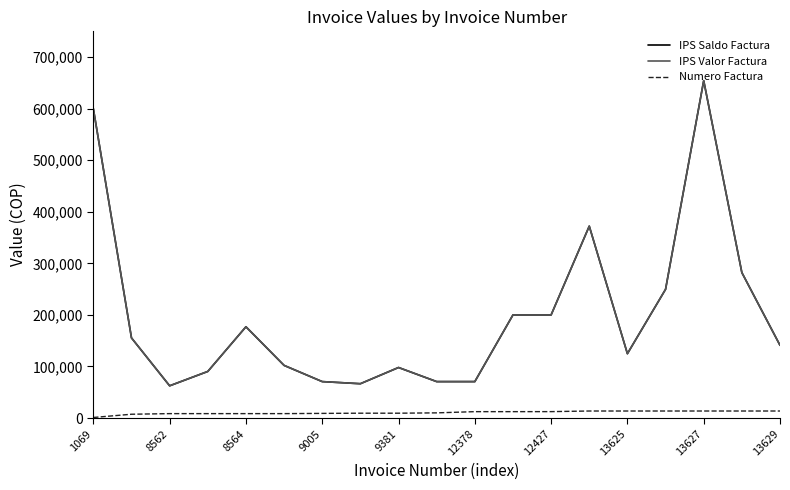

True or false: IPS Valor Factura and IPS Saldo Factura cross at least once.

False